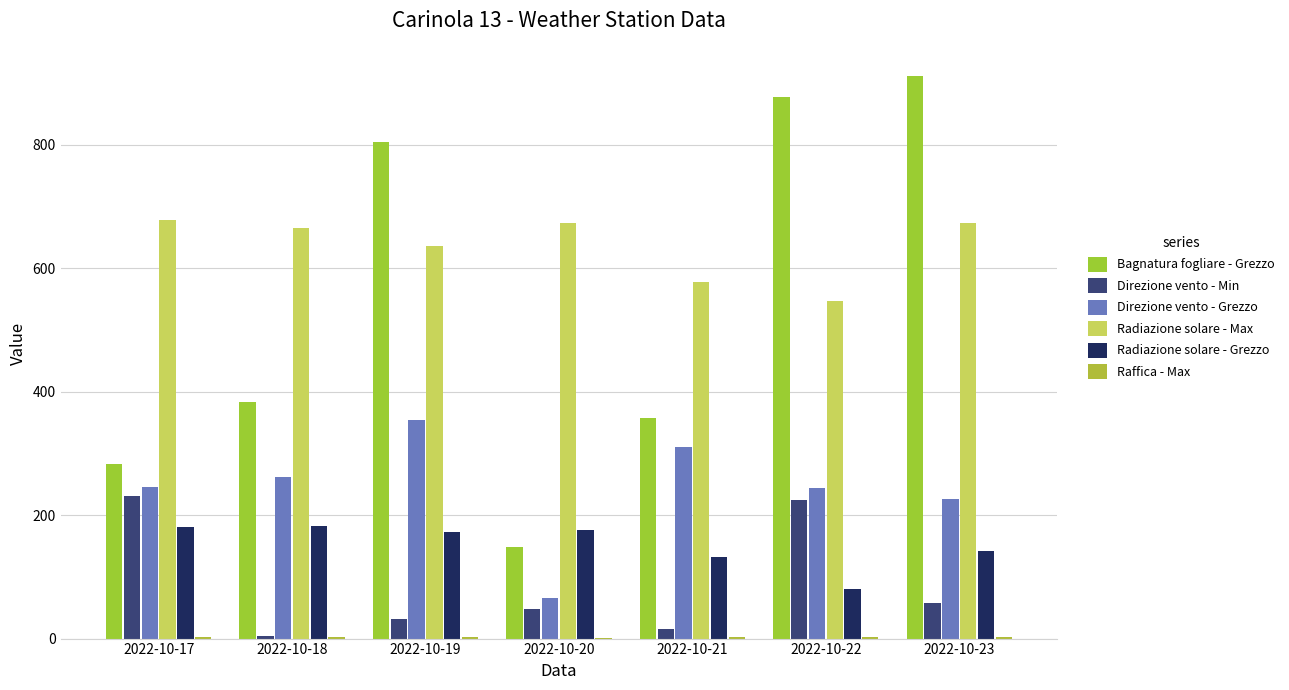

Count the number of data series in this chart.

6